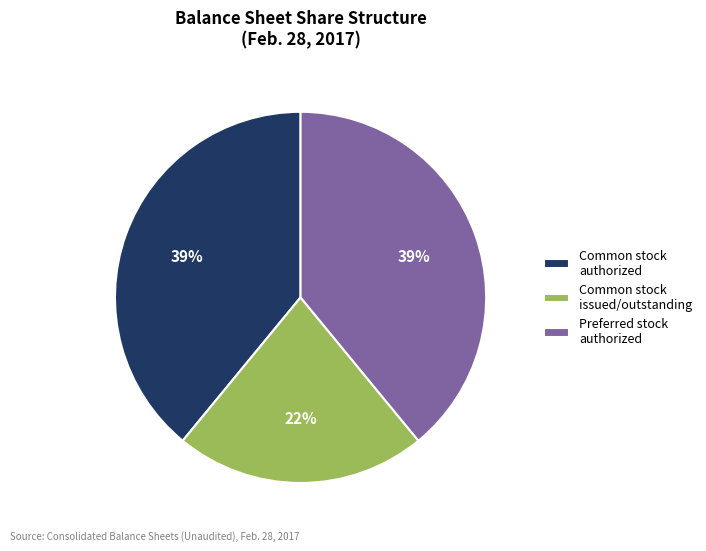

Combined, do Common stock issued/outstanding and Common stock authorized account for over 50%?

Yes